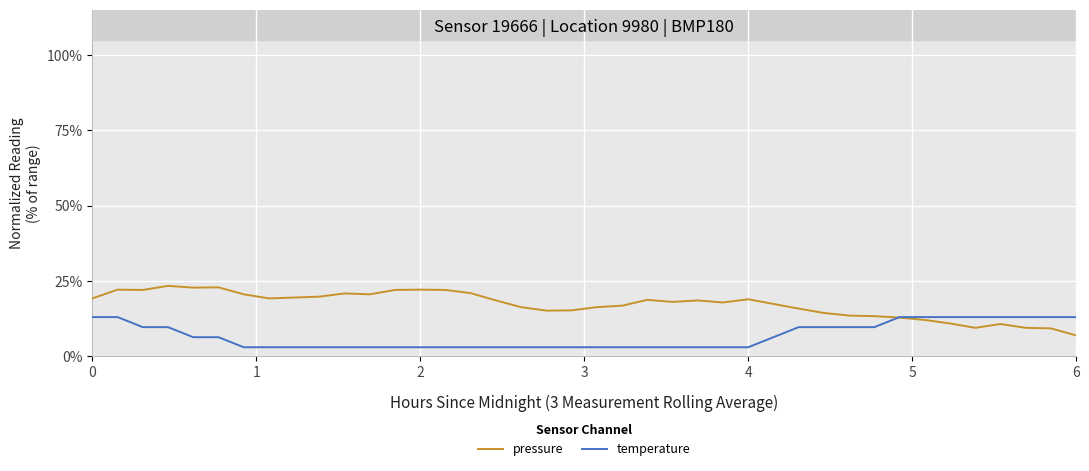

How many times do temperature and pressure cross each other?

1